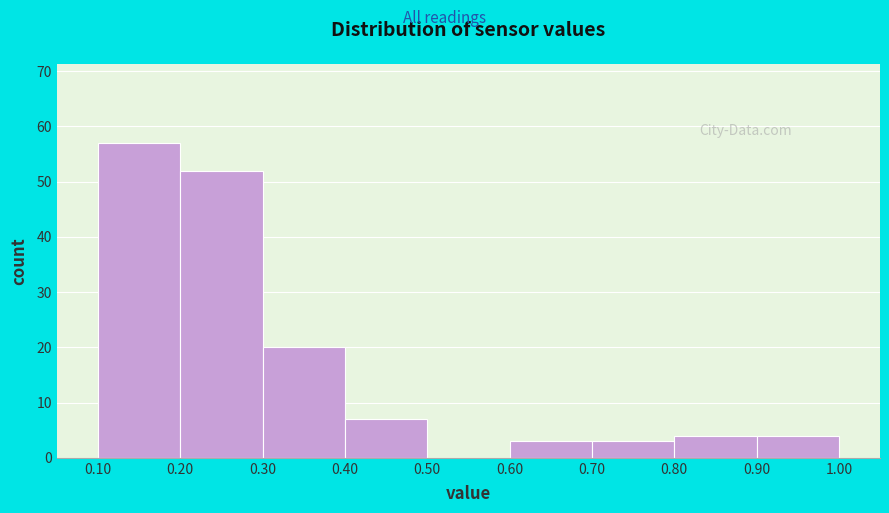

Reading left to right, list every bar in this chart as the range it spans on the x-axis followed by its height. The values are not printed on the chart, so give them approximately, as read against the axis.

0.10 to 0.20: 57
0.20 to 0.30: 52
0.30 to 0.40: 20
0.40 to 0.50: 7
0.50 to 0.60: 0
0.60 to 0.70: 3
0.70 to 0.80: 3
0.80 to 0.90: 4
0.90 to 1.00: 4